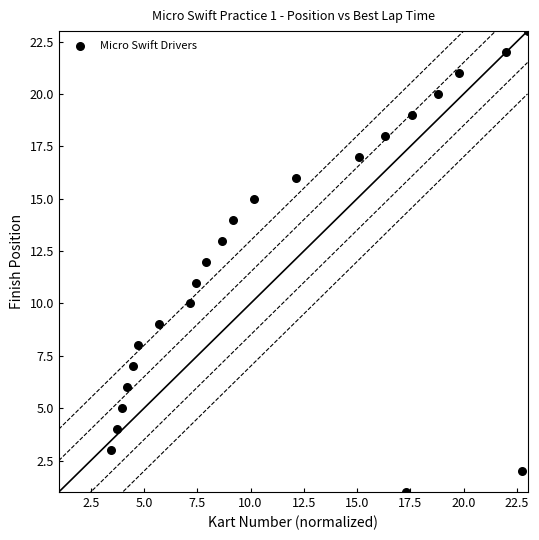

What is the range of Y values (max minus min)?

22